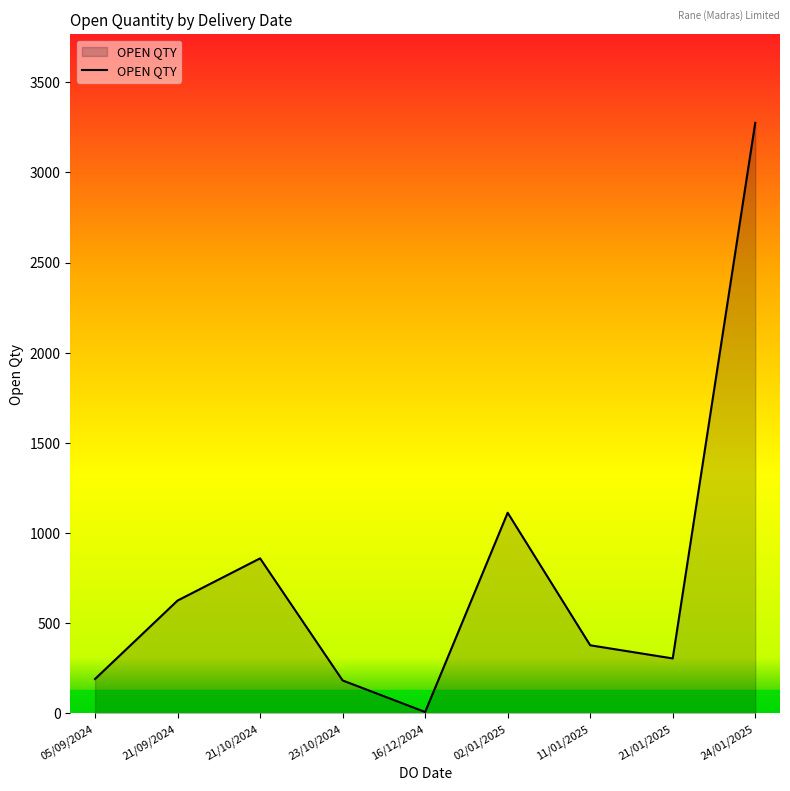

Between 11/01/2025 and 24/01/2025, which is larger?

24/01/2025